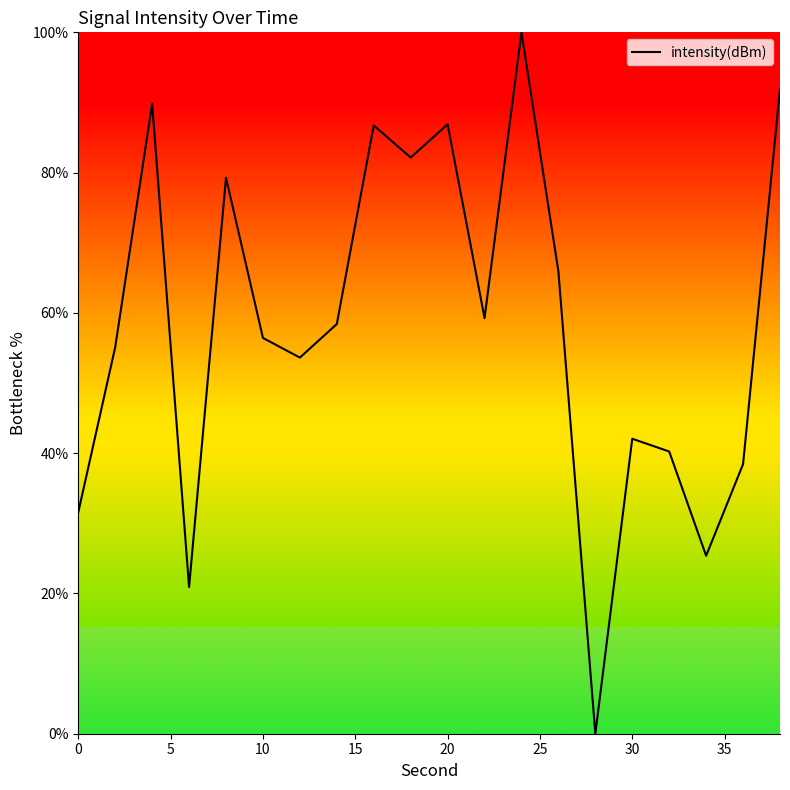

What is the difference between the maximum and minimum values?

100.0